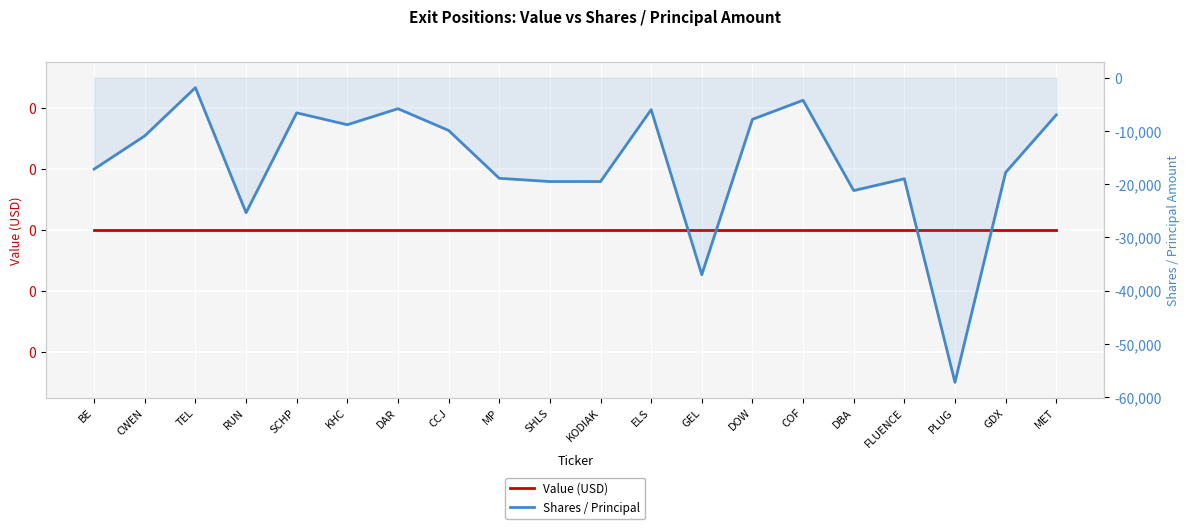

In Shares / Principal, how many points are lower than both neighbors (excluding endpoints)?

6